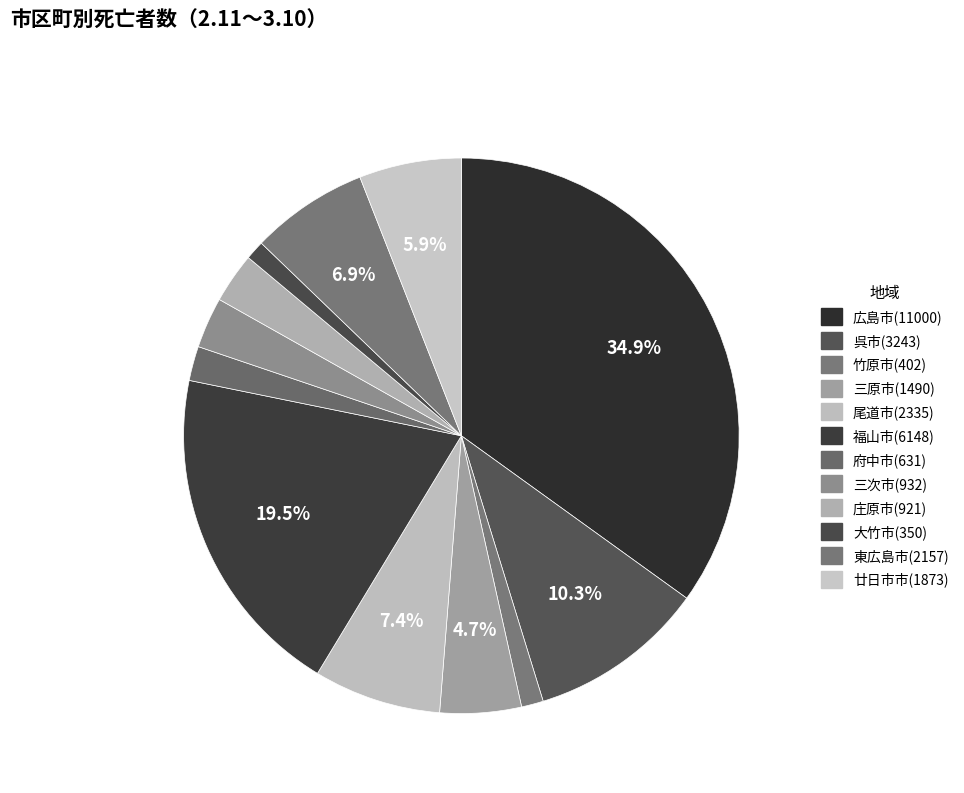

How many segments does this pie chart have?

12